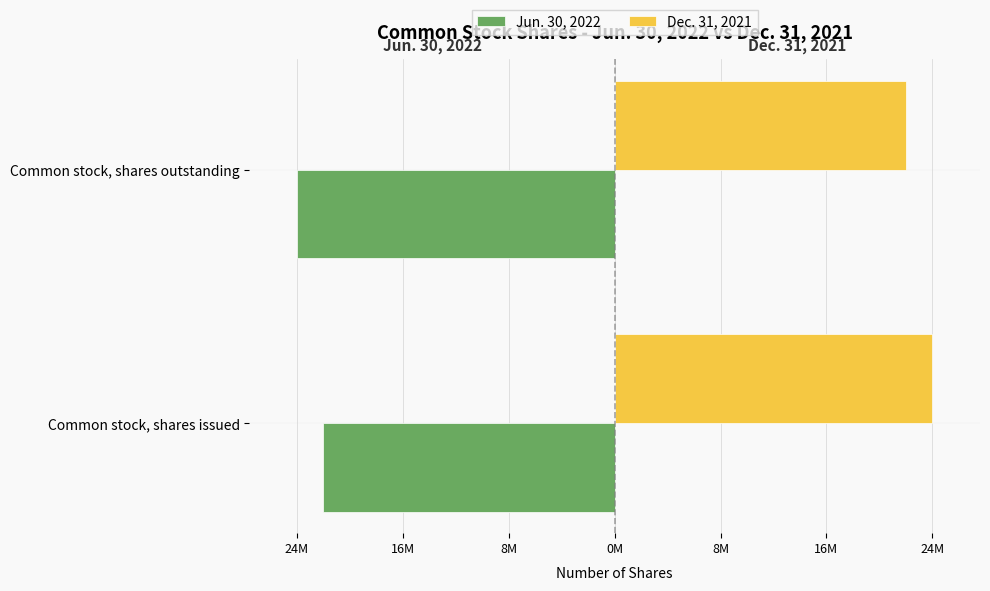

Which series has the largest total across all categories?

Dec. 31, 2021